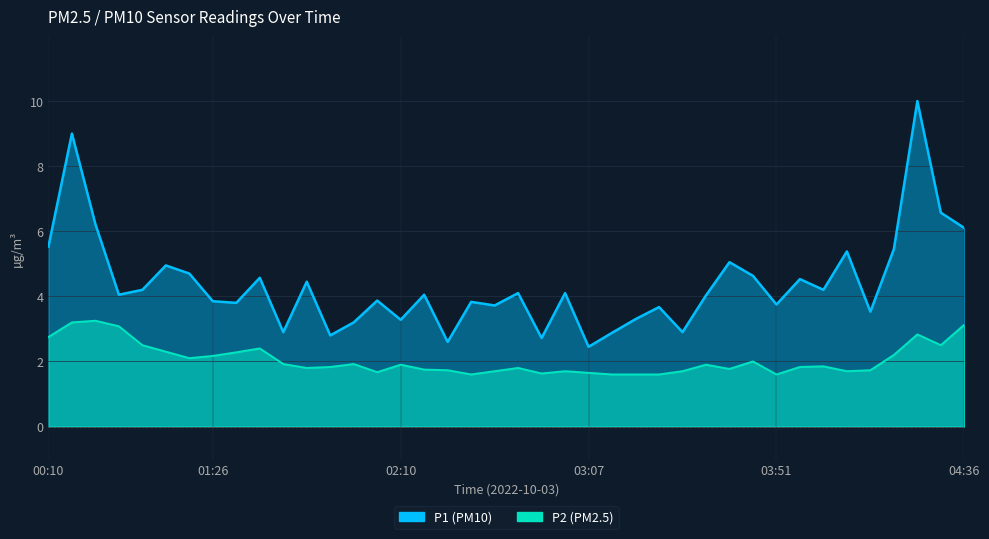

What is the label of the 14th point from the left?

01:54